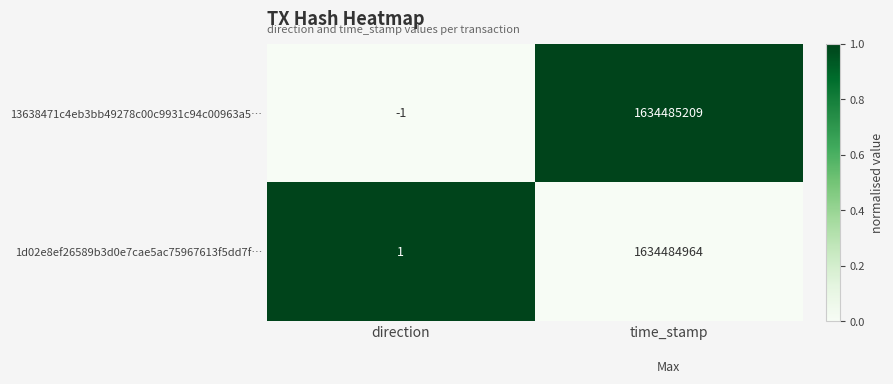

Which series changed the most between direction and time_stamp?

13638471c4eb3bb49278c00c9931c94c00963a5…